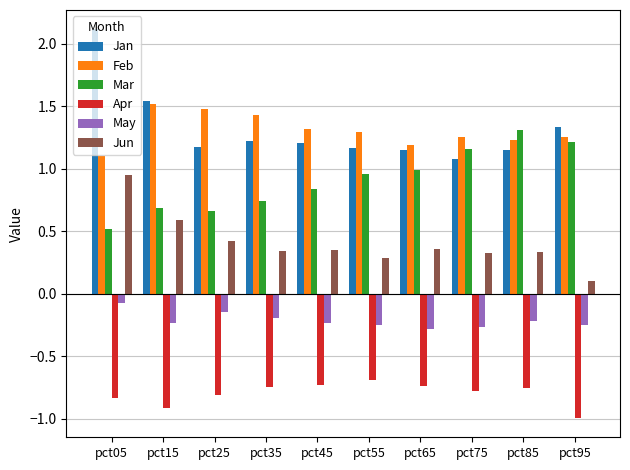

The value of Jan at pct15 is 1.5. True or false?

True